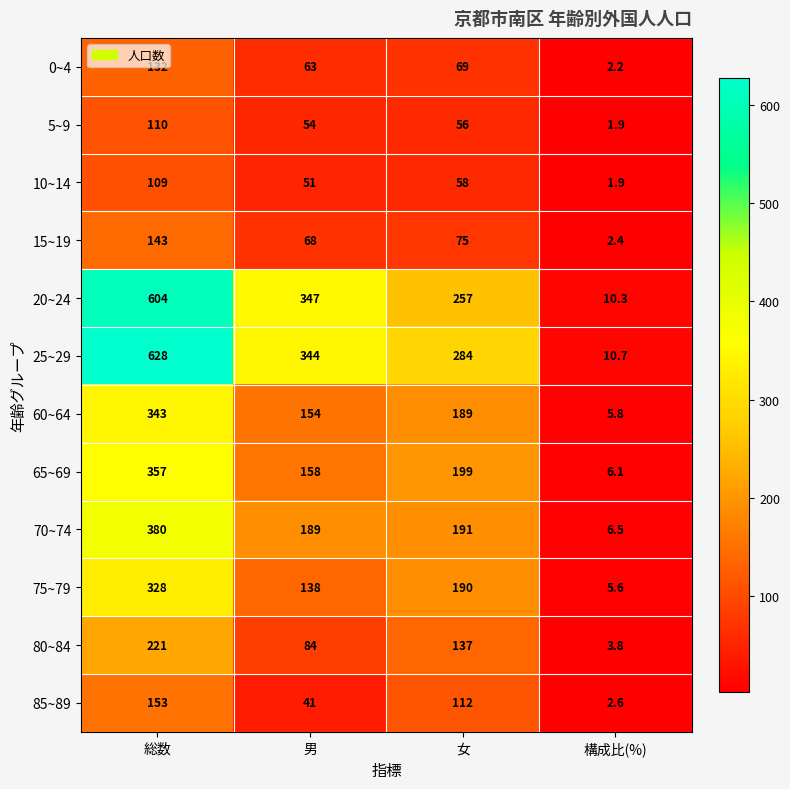

What value does the 65~69 series have at 総数?

357.0